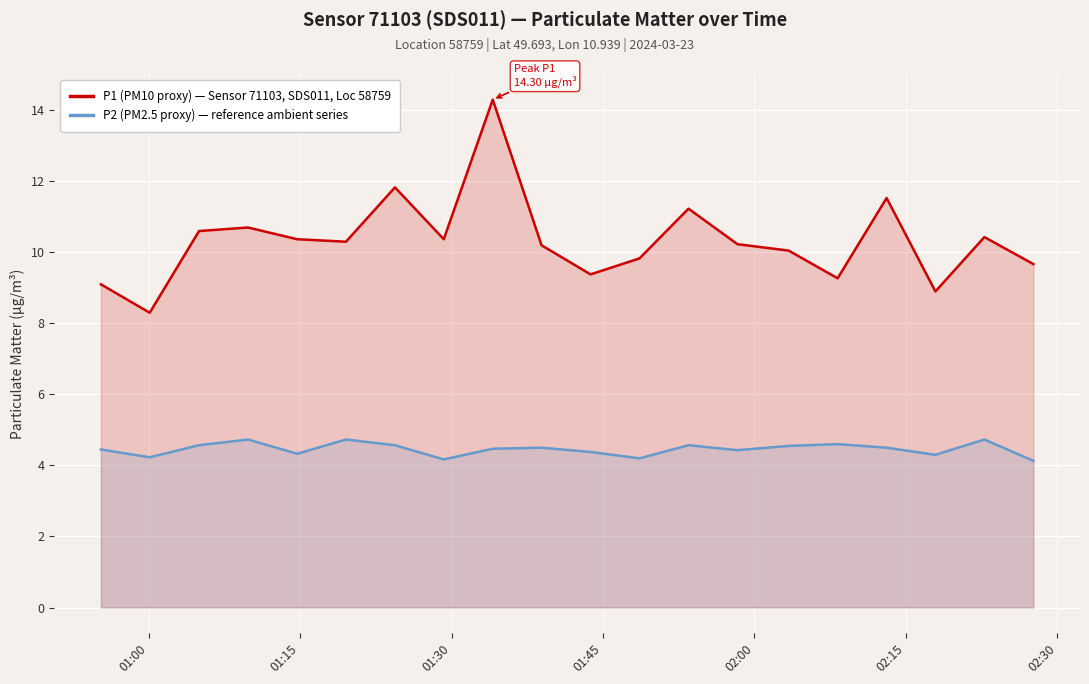

What is the average value of the P1 (PM10 proxy) — Sensor 71103, SDS011, Loc 58759 series?

10.3